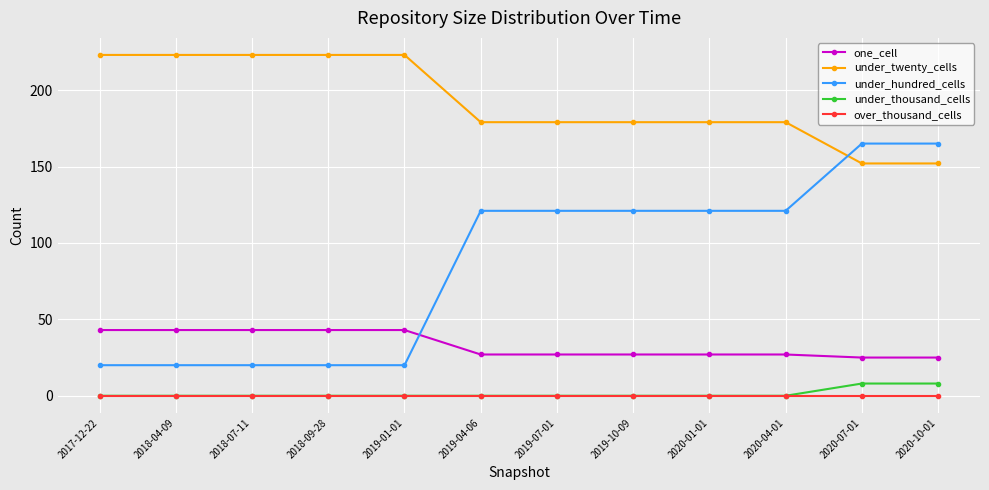

Reading left to right, transcribe all the data shown in this chart.

one_cell: 2017-12-22=43	2018-04-09=43	2018-07-11=43	2018-09-28=43	2019-01-01=43	2019-04-06=27	2019-07-01=27	2019-10-09=27	2020-01-01=27	2020-04-01=27	2020-07-01=25	2020-10-01=25
under_twenty_cells: 2017-12-22=223	2018-04-09=223	2018-07-11=223	2018-09-28=223	2019-01-01=223	2019-04-06=179	2019-07-01=179	2019-10-09=179	2020-01-01=179	2020-04-01=179	2020-07-01=152	2020-10-01=152
under_hundred_cells: 2017-12-22=20	2018-04-09=20	2018-07-11=20	2018-09-28=20	2019-01-01=20	2019-04-06=121	2019-07-01=121	2019-10-09=121	2020-01-01=121	2020-04-01=121	2020-07-01=165	2020-10-01=165
under_thousand_cells: 2017-12-22=0	2018-04-09=0	2018-07-11=0	2018-09-28=0	2019-01-01=0	2019-04-06=0	2019-07-01=0	2019-10-09=0	2020-01-01=0	2020-04-01=0	2020-07-01=8	2020-10-01=8
over_thousand_cells: 2017-12-22=0	2018-04-09=0	2018-07-11=0	2018-09-28=0	2019-01-01=0	2019-04-06=0	2019-07-01=0	2019-10-09=0	2020-01-01=0	2020-04-01=0	2020-07-01=0	2020-10-01=0